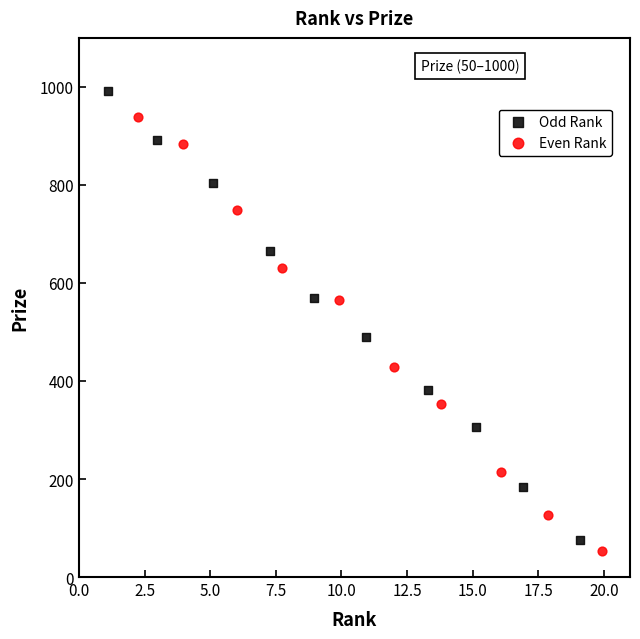

Which series has the widest spread of Y values?

Odd Rank